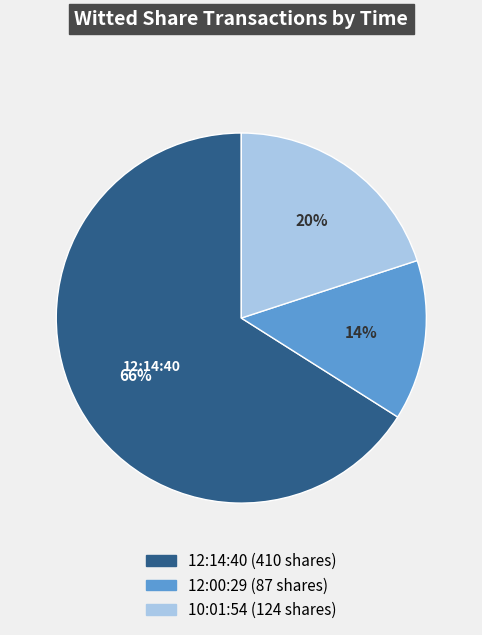

Is there a majority slice in this chart?

Yes